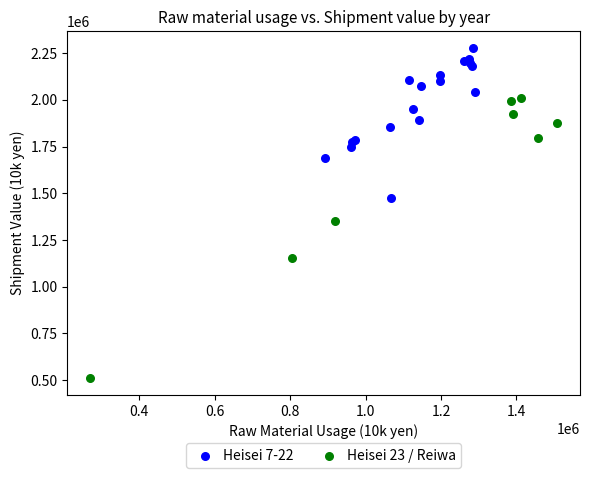

Which series contains the highest Y value?

Heisei 7-22